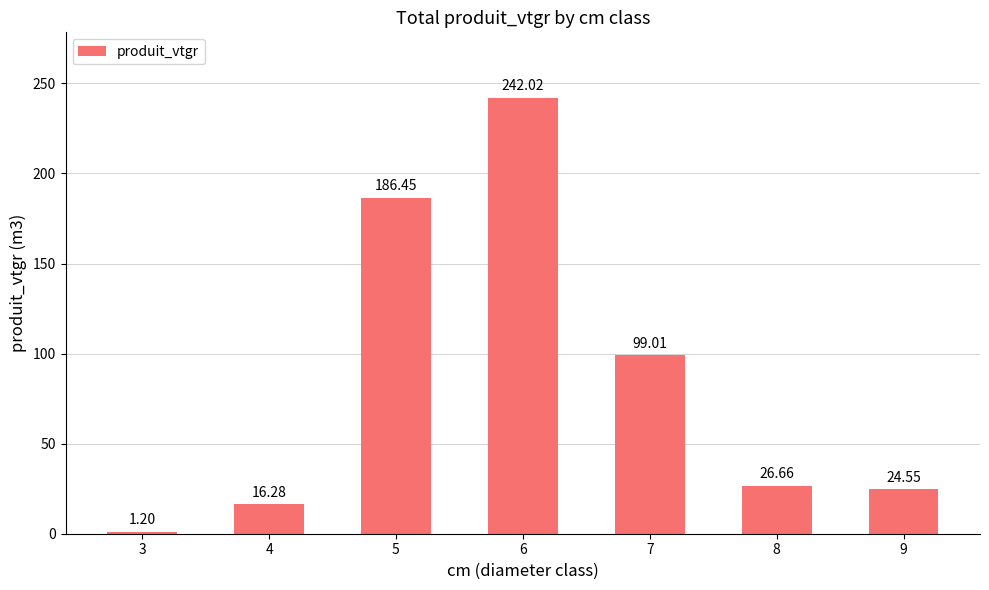

The value at 7 is 132.5. True or false?

False